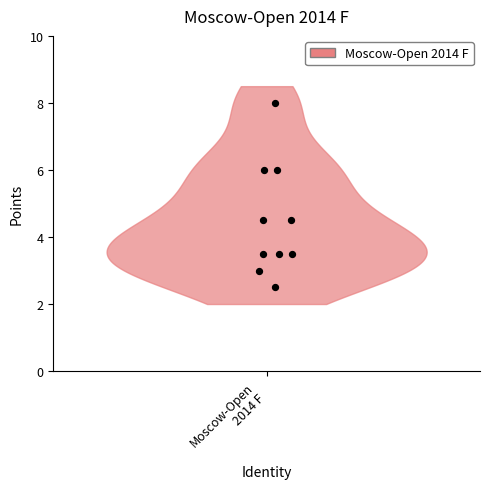

What is the average Y value?

4.5